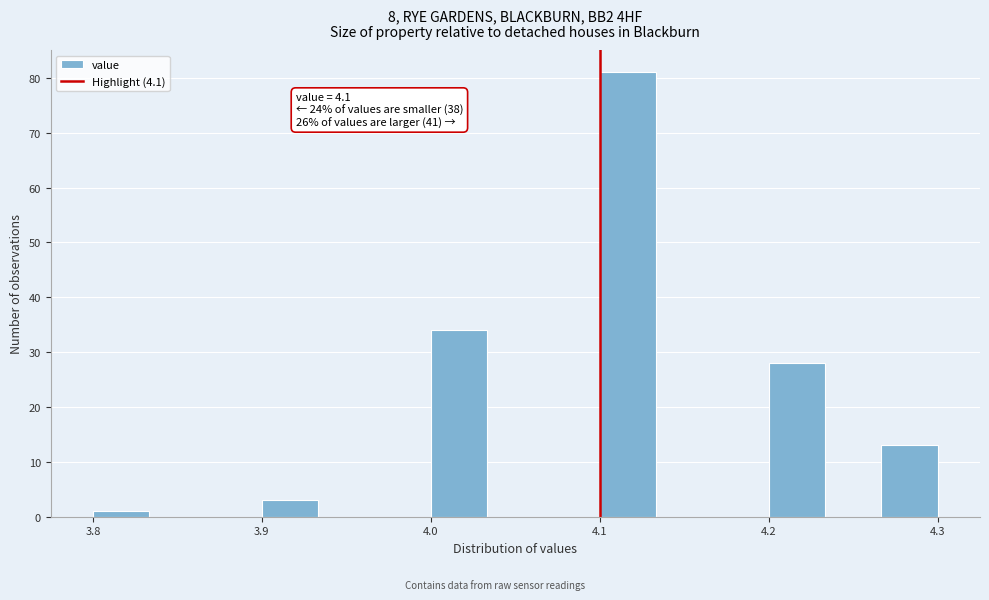

Read against the x-axis, roughly where is the centre of the tallest bar?

4.12